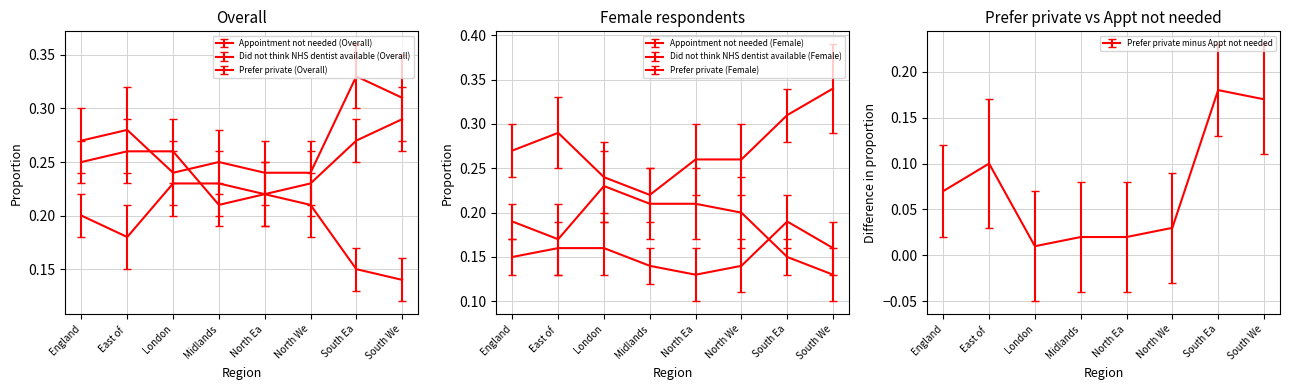

Which category has the highest value across all series?

South We